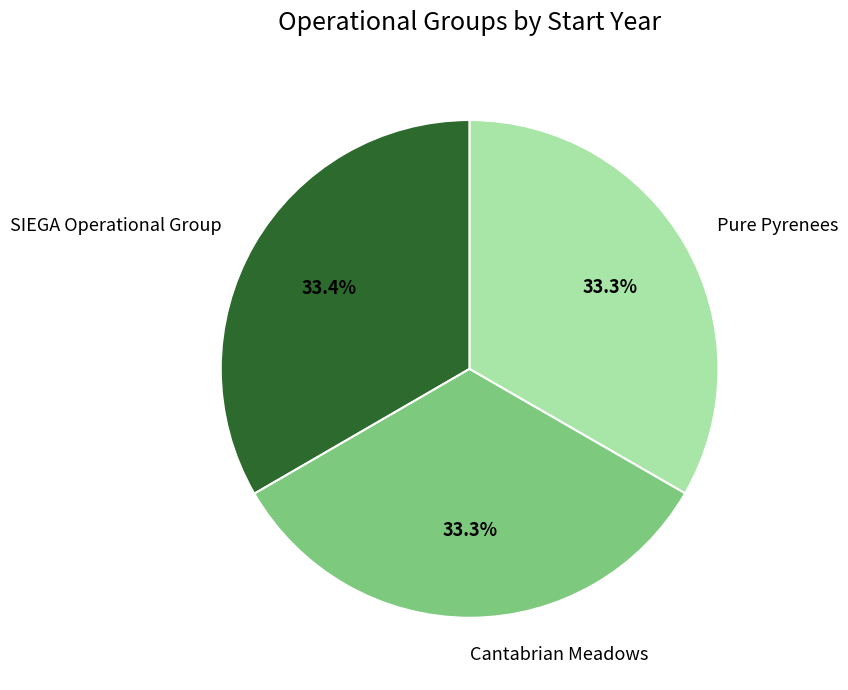

Is the sum of SIEGA Operational Group and Cantabrian Meadows greater than half?

Yes